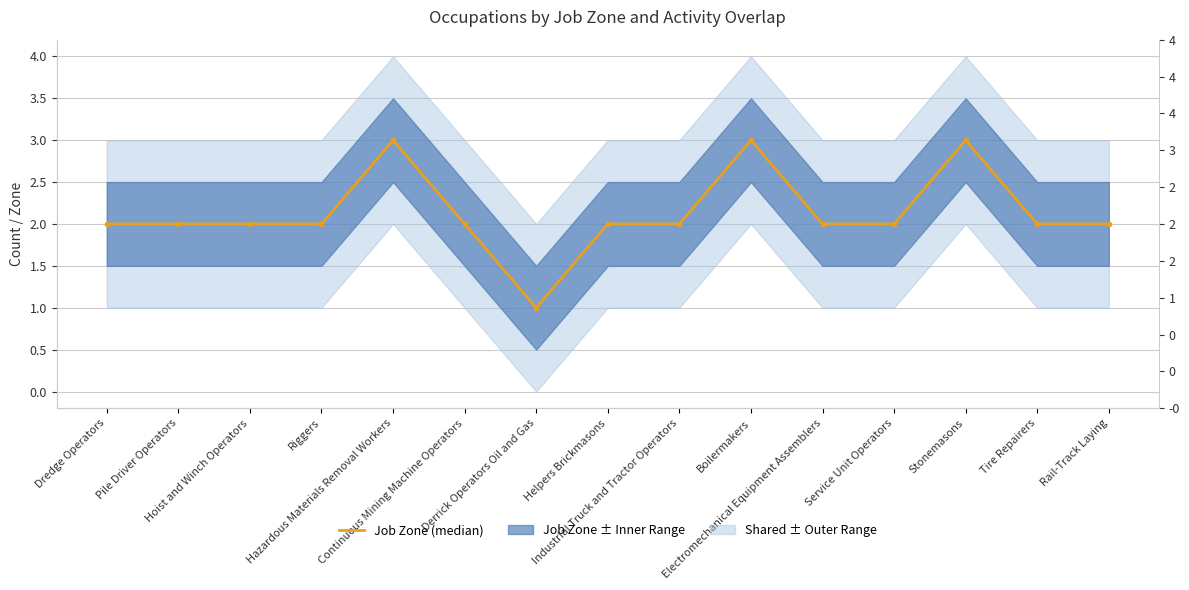

What is the sum of all values?

32